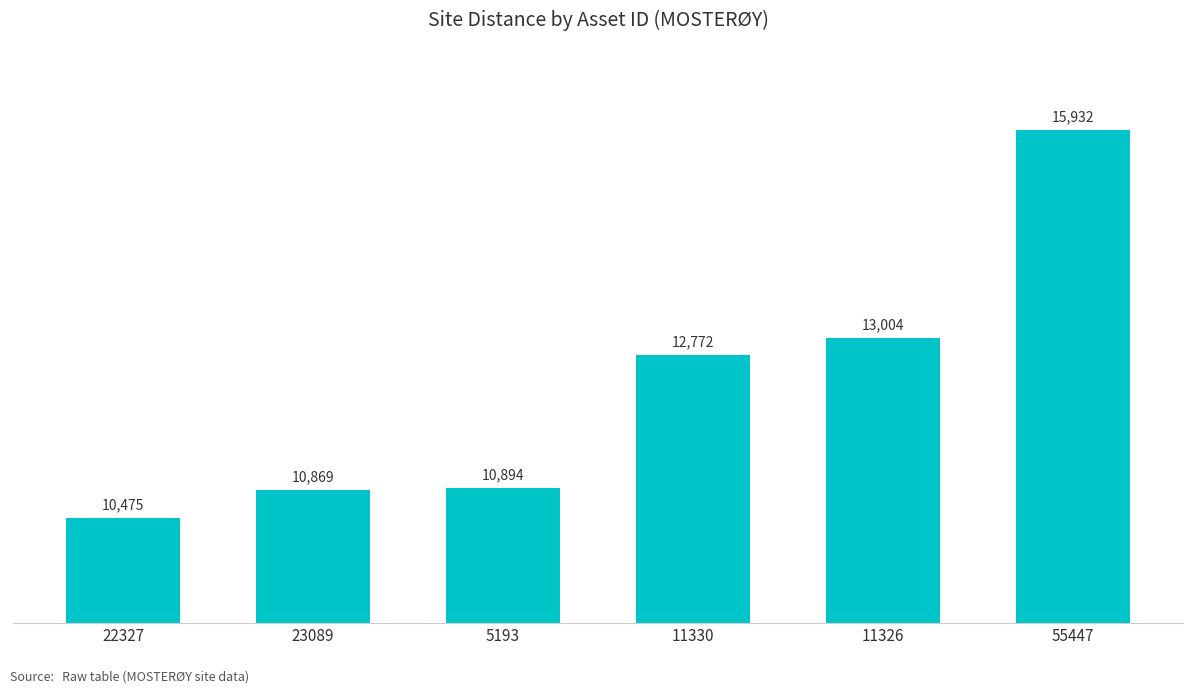

What is the label of the 2nd bar from the right?

11326